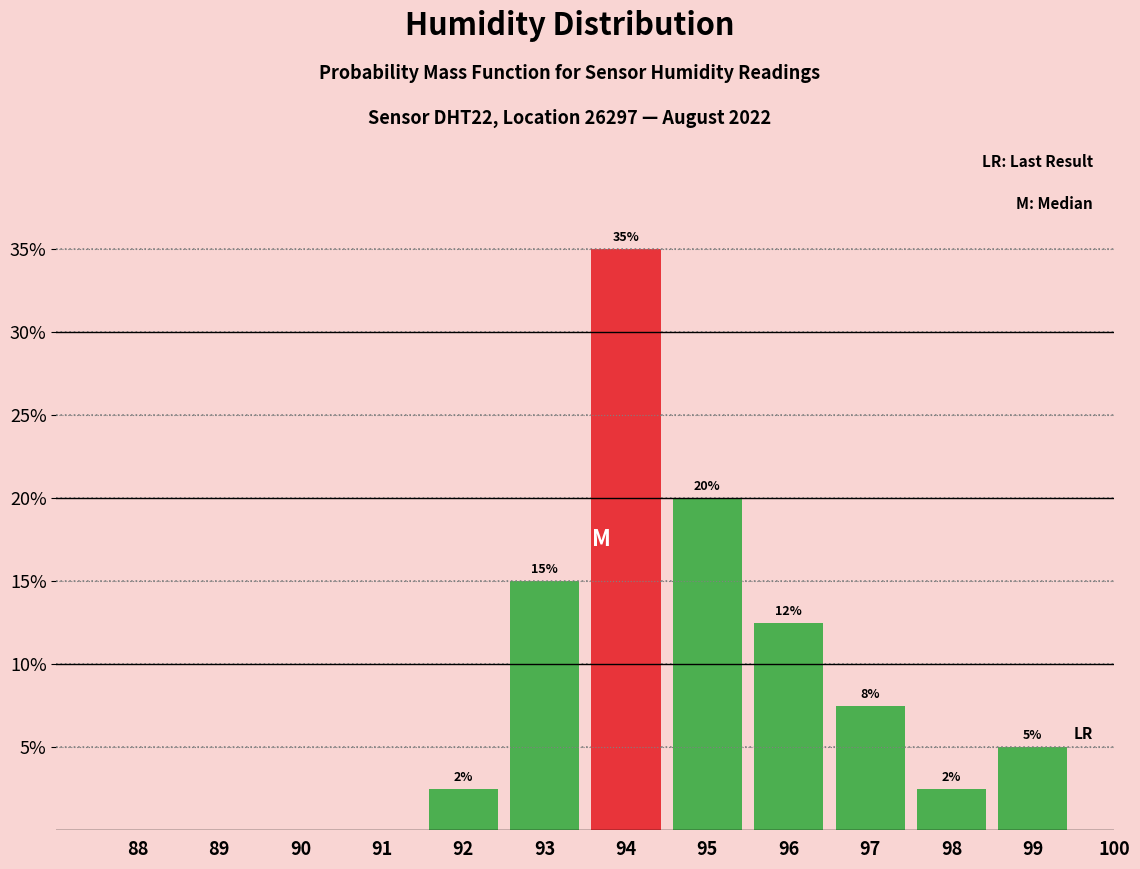

What is the maximum value shown in the chart?

35.0